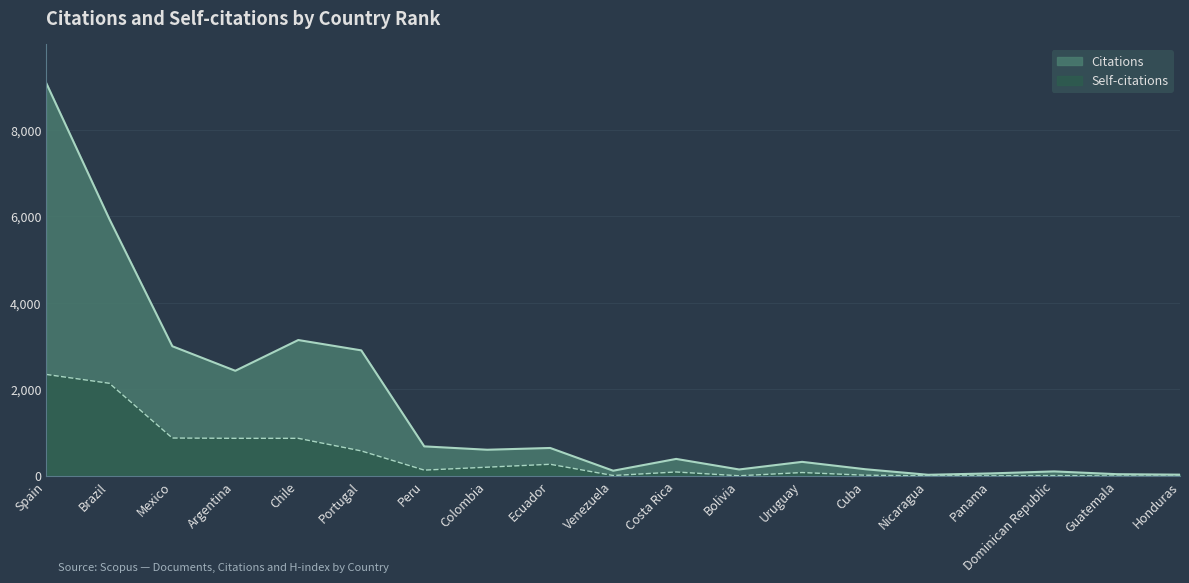

True or false: Citations and Self-citations cross at least once.

False